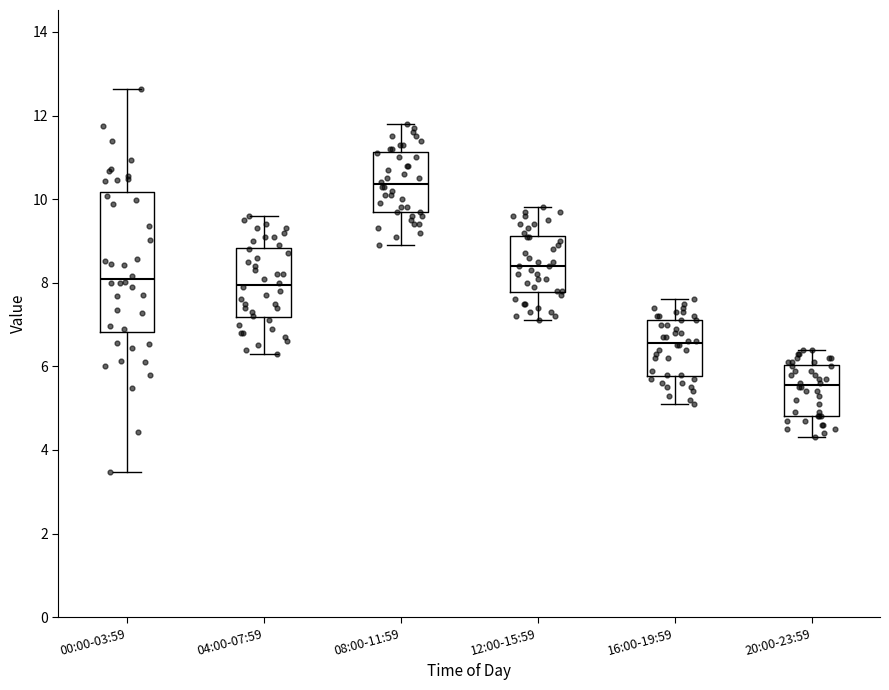

Where is the lower edge of the box for 04:00-07:59 on the y-axis? The values are not printed on the chart, so give them approximately, as read against the axis.

7.2